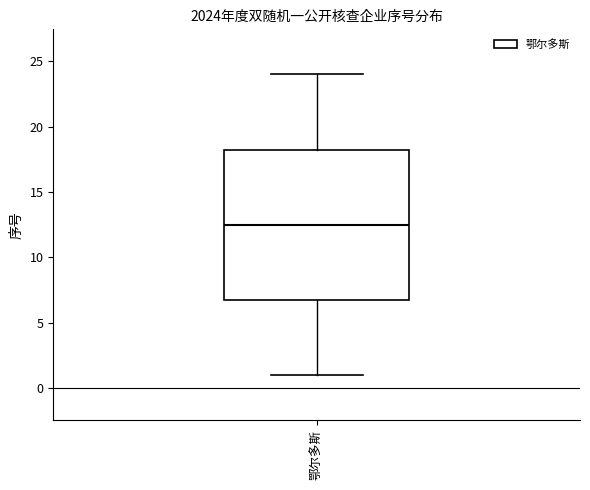

Read this box plot against the y-axis: the position of the median line, the range covered by the box, and the ends of both whiskers. The values are not printed on the chart, so give them approximately, as read against the axis.

median 12.5, box 7.0 to 18.5, whiskers 1.0 to 24.0